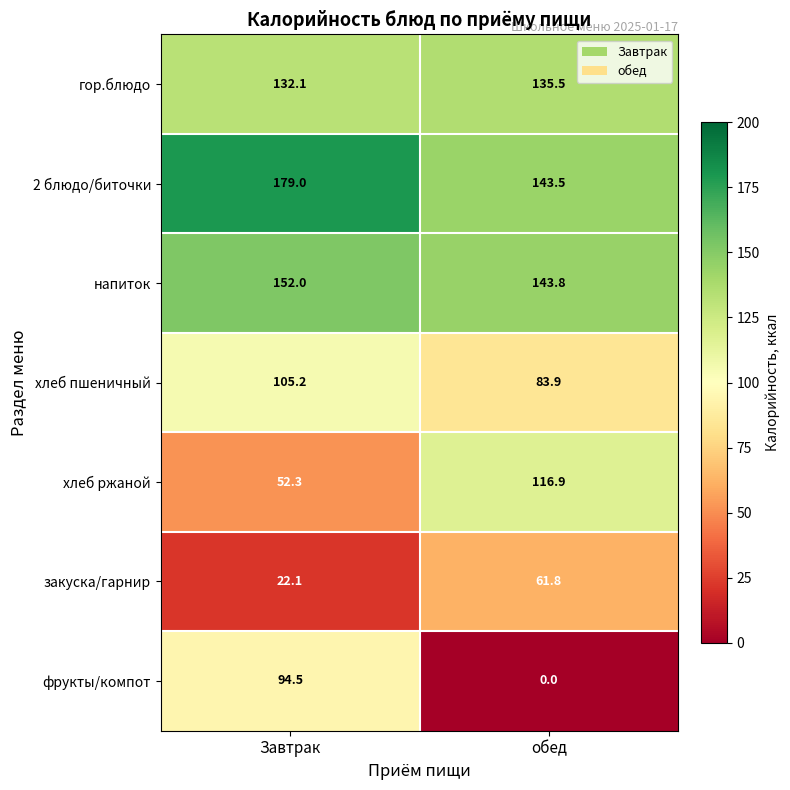

What is the difference between the 2 блюдо/биточки values at Завтрак and обед?

35.5